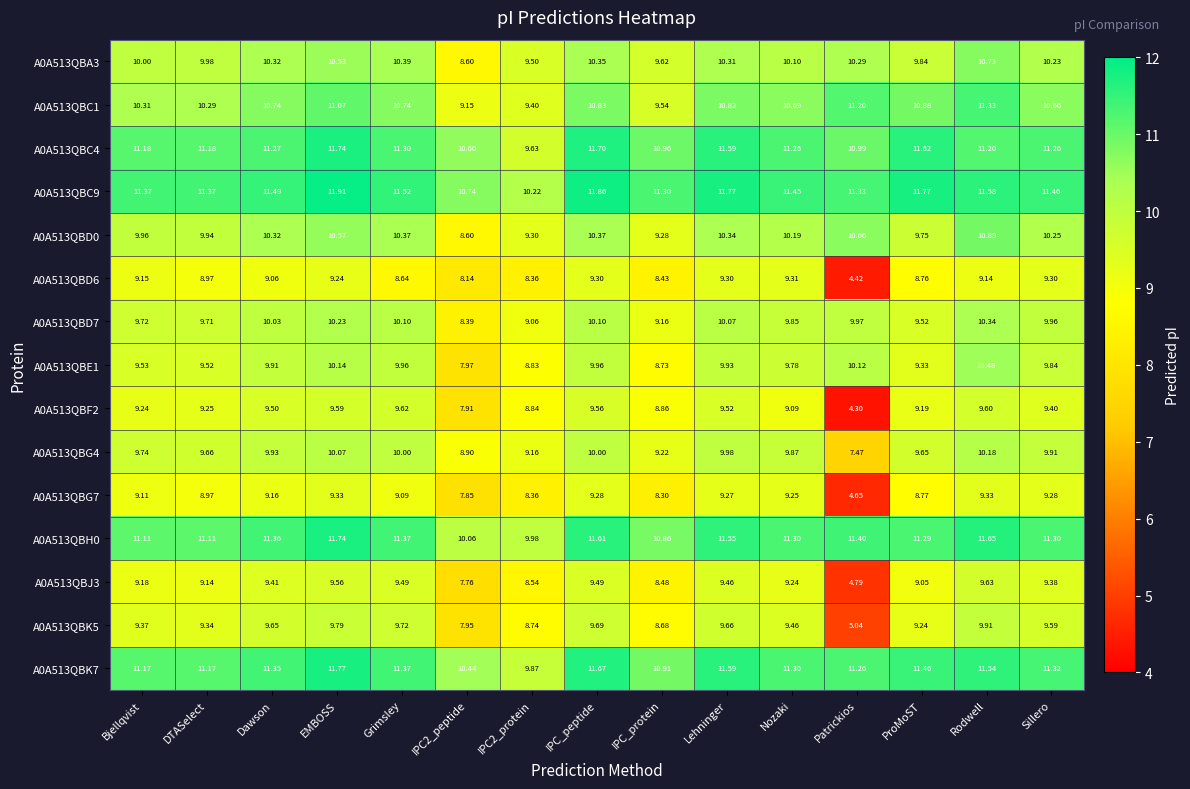

At IPC_protein, list the series in order from smallest to largest.

A0A513QBG7, A0A513QBD6, A0A513QBJ3, A0A513QBK5, A0A513QBE1, A0A513QBF2, A0A513QBD7, A0A513QBG4, A0A513QBD0, A0A513QBC1, A0A513QBA3, A0A513QBH0, A0A513QBK7, A0A513QBC4, A0A513QBC9